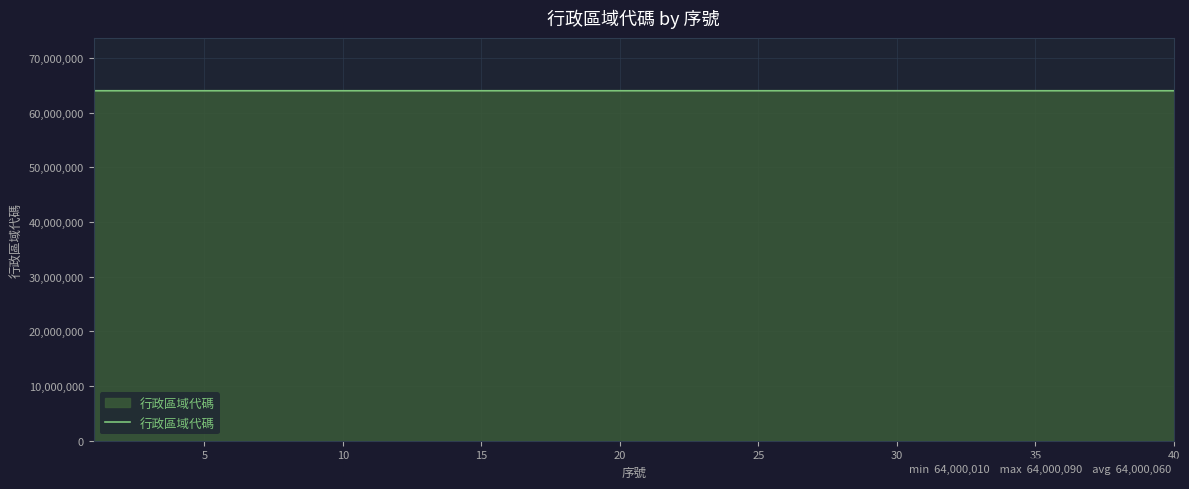

What is the difference between the maximum and minimum values?

80